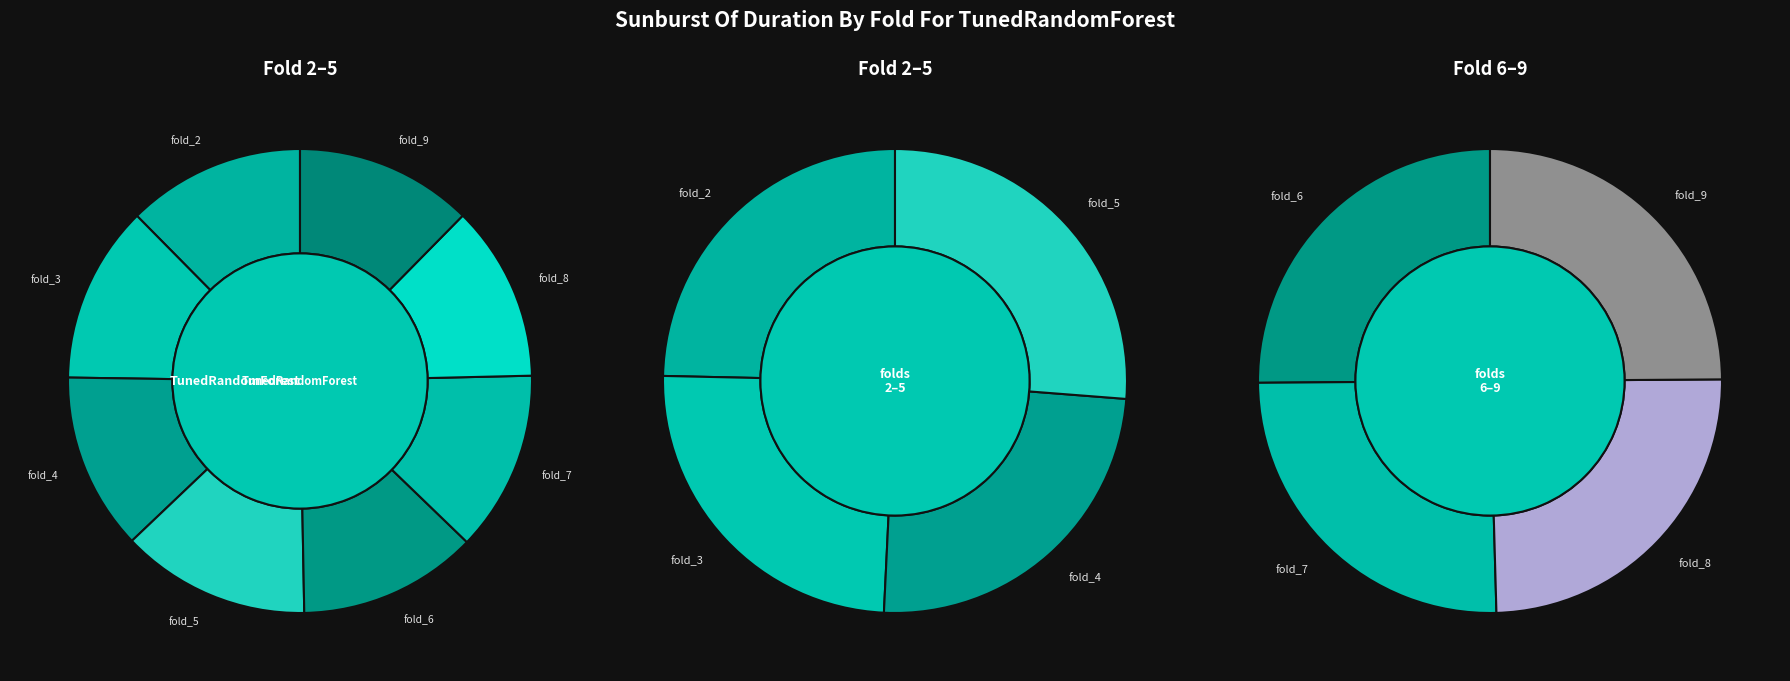

What is the change in value from fold_3 to fold_8?

-5.6